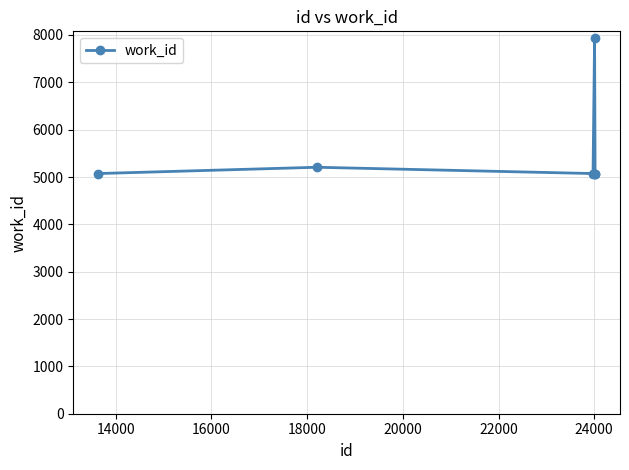

What is the maximum value shown in the chart?

7934